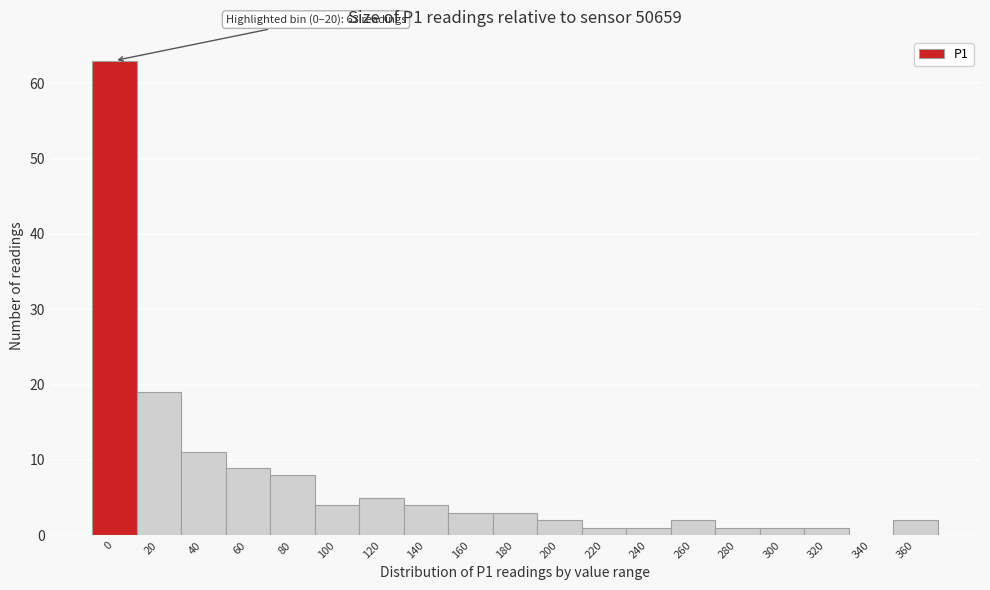

Reading right to left, extract all data points from this chart.

360=2	340=0	320=1	300=1	280=1	260=2	240=1	220=1	200=2	180=3	160=3	140=4	120=5	100=4	80=8	60=9	40=11	20=19	0=63